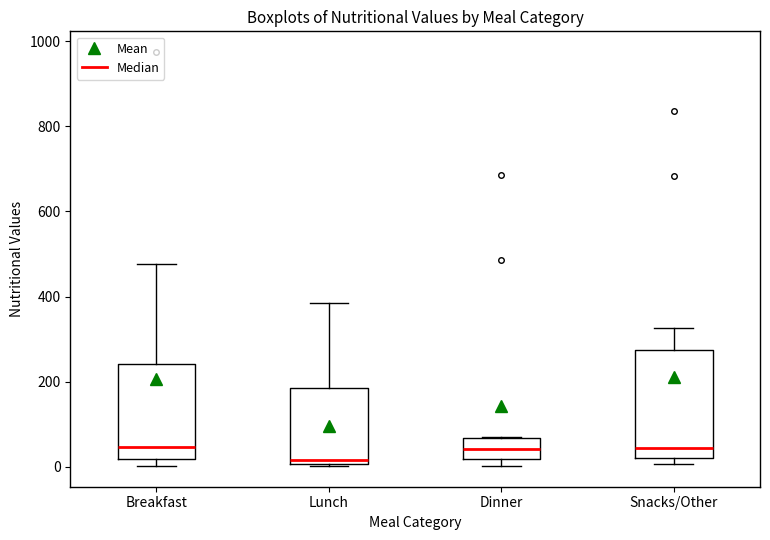

Which box is the tallest, from its lower edge to its upper edge?

Snacks/Other